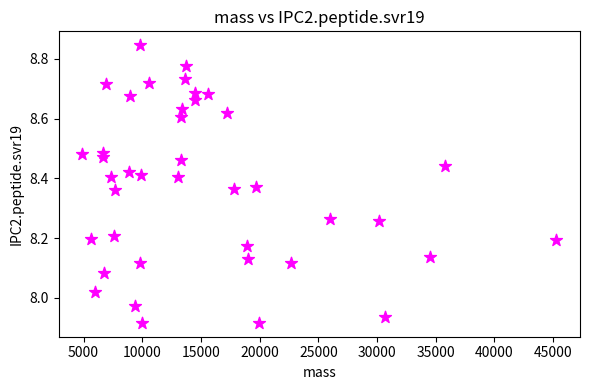

What is the range of Y values (max minus min)?

0.9